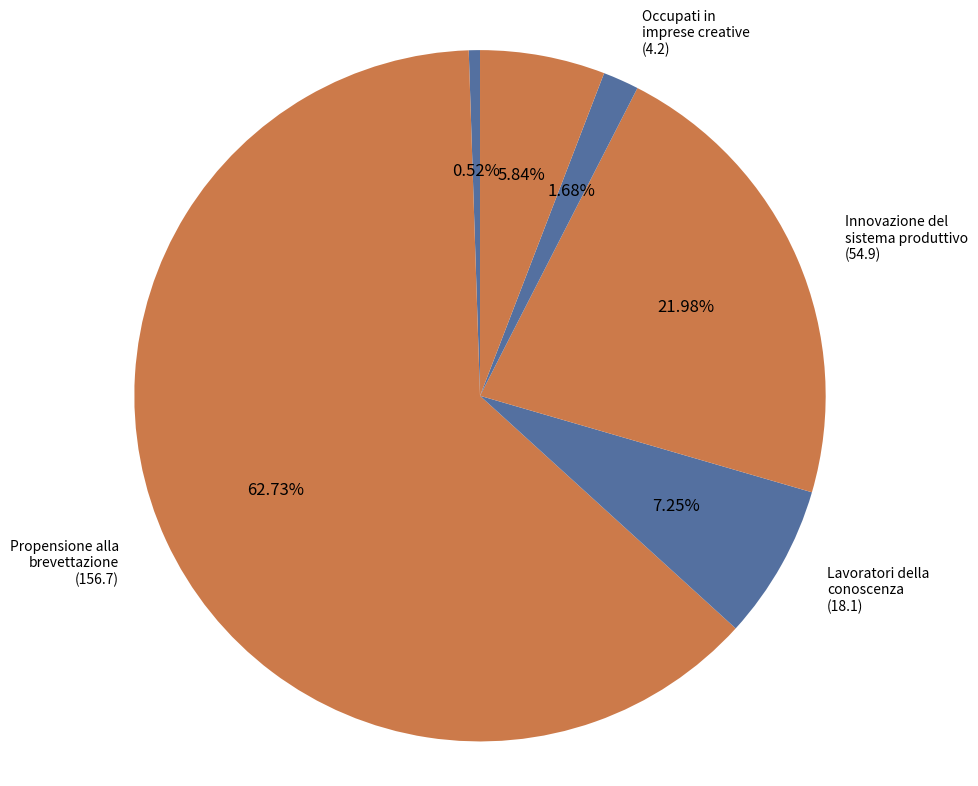

Which slice is the largest?

Propensione alla brevettazione (156.7)